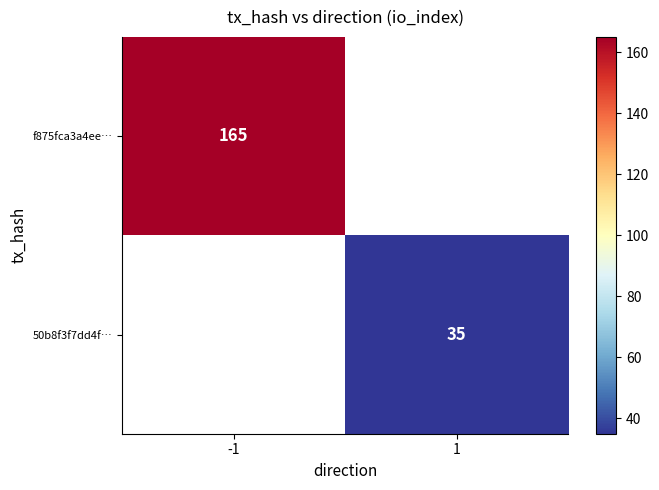

True or false: f875fca3a4ee… has a value of 230 at -1.

False